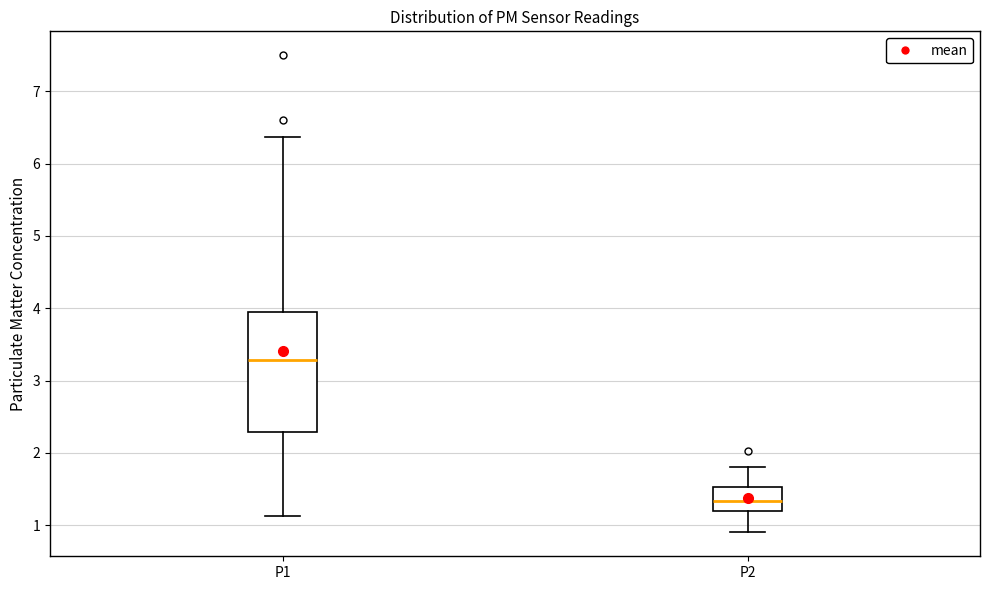

Reading left to right, transcribe this box plot: for each box, give where its median line is, the range the box spans, and where its two whiskers end, as read against the y-axis. The values are not printed on the chart, so give them approximately, as read against the axis.

P1: median 3.3, box 2.3 to 3.9, whiskers 1.1 to 6.4
P2: median 1.3, box 1.2 to 1.5, whiskers 0.9 to 1.8